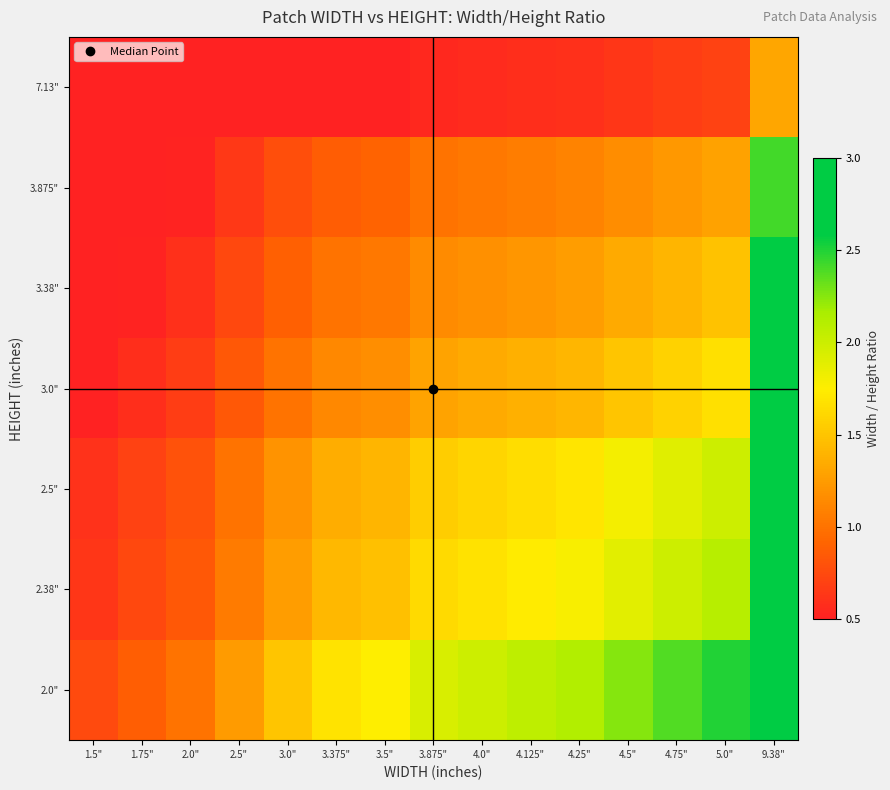

Reading left to right, transcribe all the data shown in this chart.

2.0": 1.5"=0.8	1.75"=0.9	2.0"=1.0	2.5"=1.2	3.0"=1.5	3.375"=1.7	3.5"=1.8	3.875"=1.9	4.0"=2.0	4.125"=2.1	4.25"=2.1	4.5"=2.2	4.75"=2.4	5.0"=2.5	9.38"=4.7
2.38": 1.5"=0.6	1.75"=0.7	2.0"=0.8	2.5"=1.1	3.0"=1.3	3.375"=1.4	3.5"=1.5	3.875"=1.6	4.0"=1.7	4.125"=1.7	4.25"=1.8	4.5"=1.9	4.75"=2.0	5.0"=2.1	9.38"=3.9
2.5": 1.5"=0.6	1.75"=0.7	2.0"=0.8	2.5"=1.0	3.0"=1.2	3.375"=1.4	3.5"=1.4	3.875"=1.6	4.0"=1.6	4.125"=1.6	4.25"=1.7	4.5"=1.8	4.75"=1.9	5.0"=2.0	9.38"=3.8
3.0": 1.5"=0.5	1.75"=0.6	2.0"=0.7	2.5"=0.8	3.0"=1.0	3.375"=1.1	3.5"=1.2	3.875"=1.3	4.0"=1.3	4.125"=1.4	4.25"=1.4	4.5"=1.5	4.75"=1.6	5.0"=1.7	9.38"=3.1
3.38": 1.5"=0.4	1.75"=0.5	2.0"=0.6	2.5"=0.7	3.0"=0.9	3.375"=1.0	3.5"=1.0	3.875"=1.1	4.0"=1.2	4.125"=1.2	4.25"=1.3	4.5"=1.3	4.75"=1.4	5.0"=1.5	9.38"=2.8
3.875": 1.5"=0.4	1.75"=0.5	2.0"=0.5	2.5"=0.6	3.0"=0.8	3.375"=0.9	3.5"=0.9	3.875"=1.0	4.0"=1.0	4.125"=1.1	4.25"=1.1	4.5"=1.2	4.75"=1.2	5.0"=1.3	9.38"=2.4
7.13": 1.5"=0.2	1.75"=0.2	2.0"=0.3	2.5"=0.4	3.0"=0.4	3.375"=0.5	3.5"=0.5	3.875"=0.5	4.0"=0.6	4.125"=0.6	4.25"=0.6	4.5"=0.6	4.75"=0.7	5.0"=0.7	9.38"=1.3